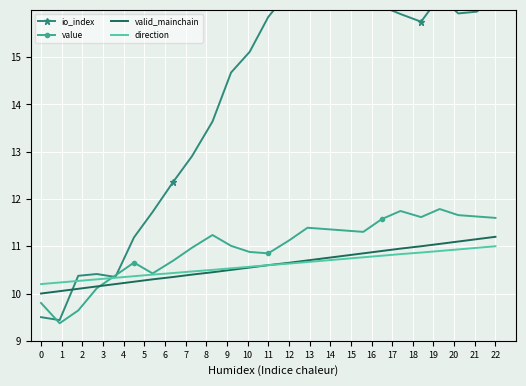

True or false: direction has a value of 11.0 at 22.

True